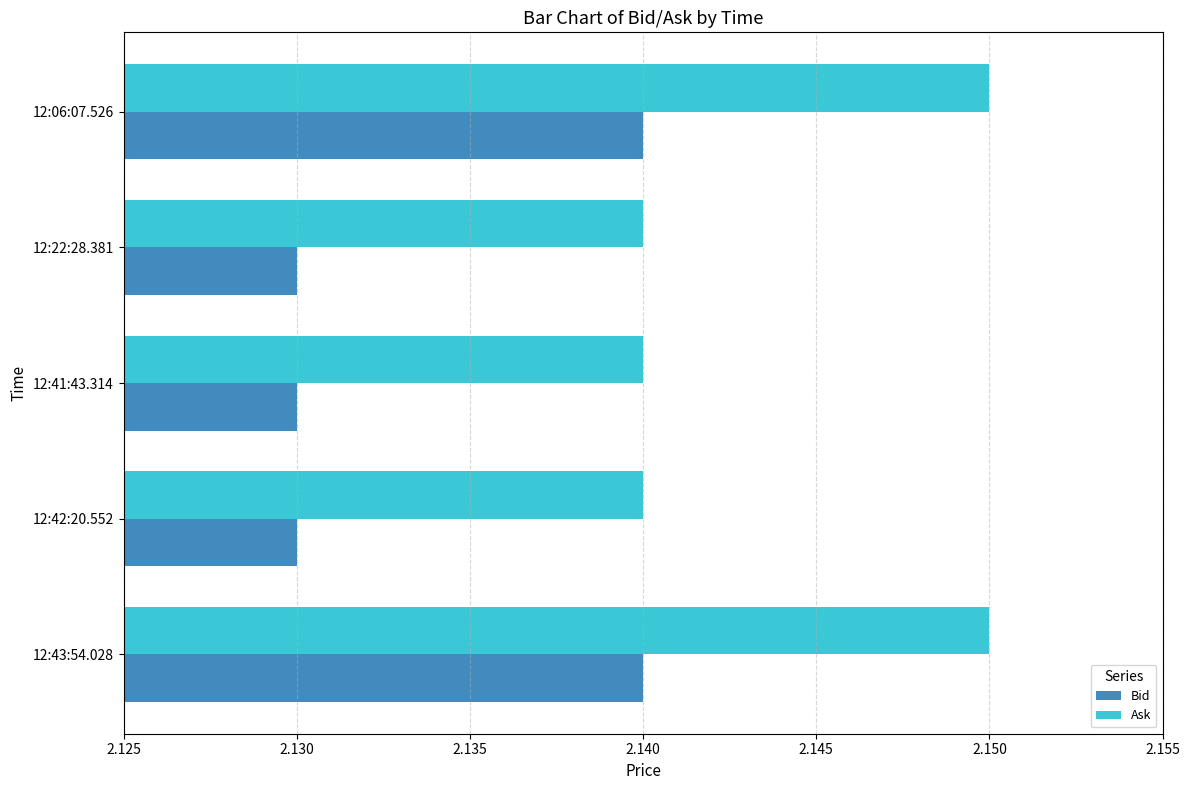

What is the sum of the Bid values at 12:22:28.381 and 12:41:43.314?

4.3